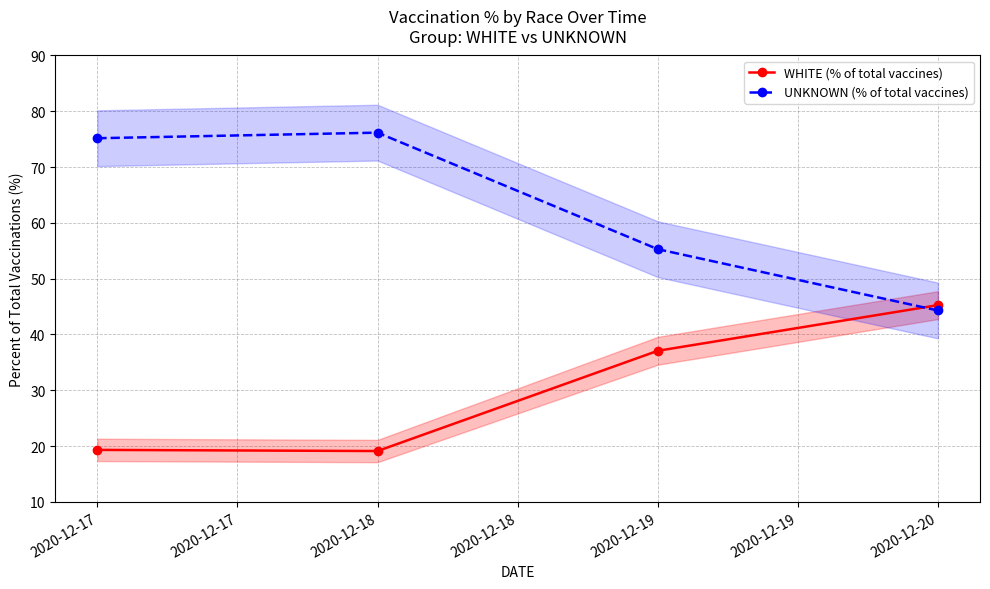

Is it true that UNKNOWN (% of total vaccines) equals 36.1 at 2020-12-17?

False